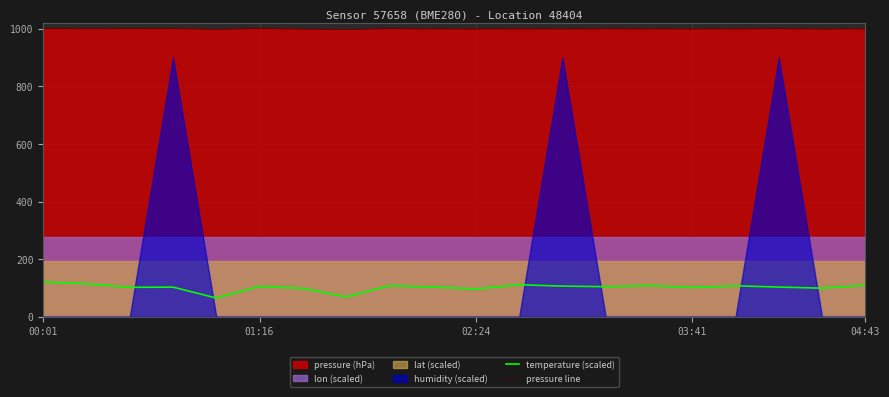

True or false: temperature (scaled) and pressure line cross at least once.

False